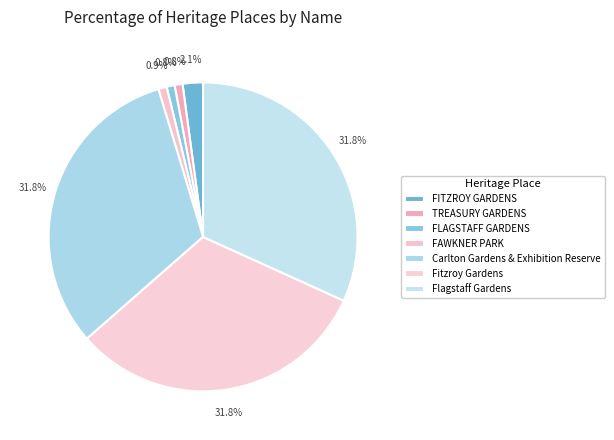

Is there any slice that represents more than half of the pie?

No